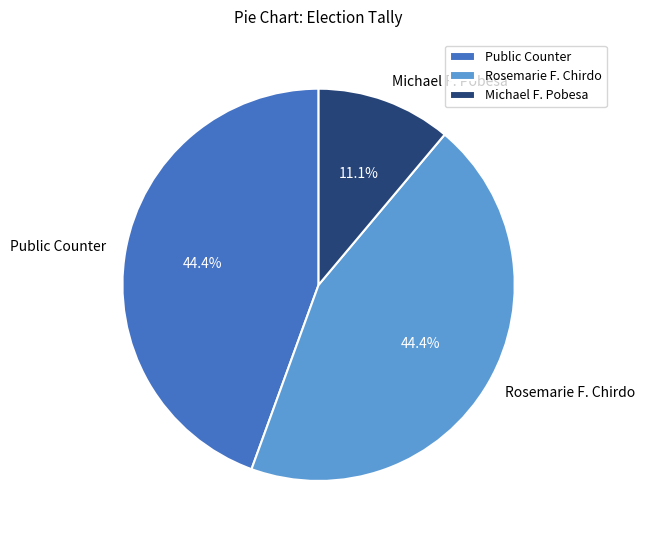

What is the smallest slice in the pie chart?

Michael F. Pobesa